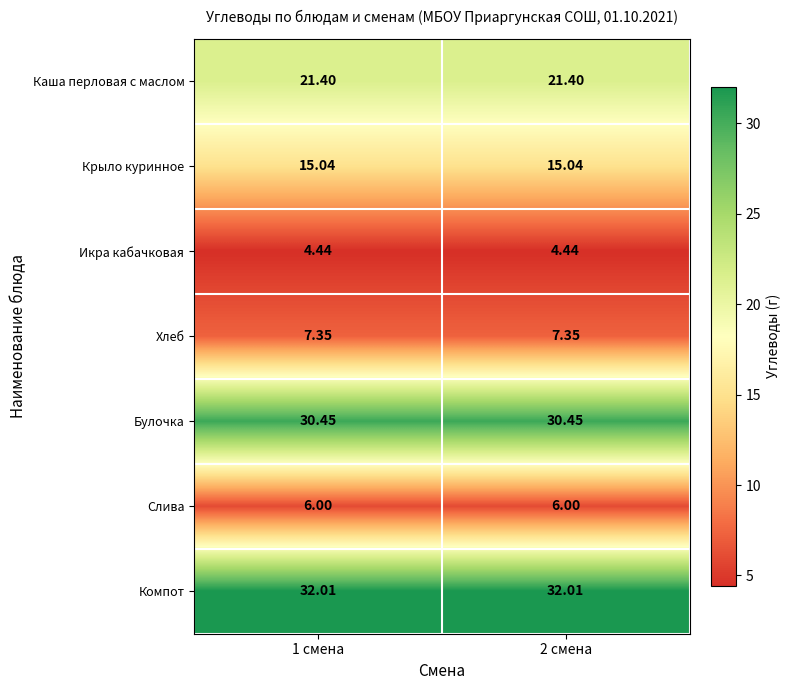

List the series in order of their peak value, lowest first.

Икра кабачковая, Слива, Хлеб, Крыло куринное, Каша перловая с маслом, Булочка, Компот